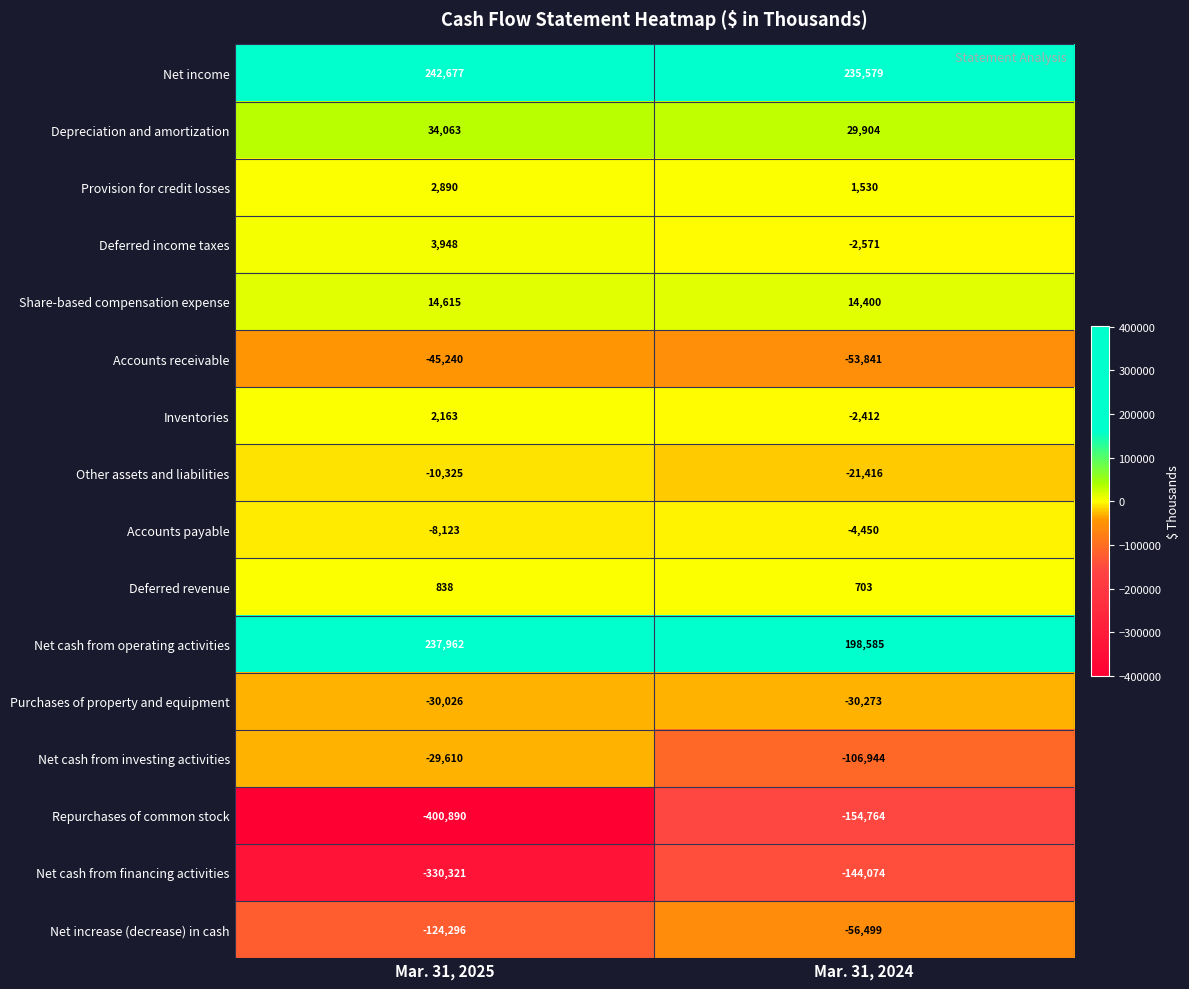

What is the average value of the Inventories series?

-124